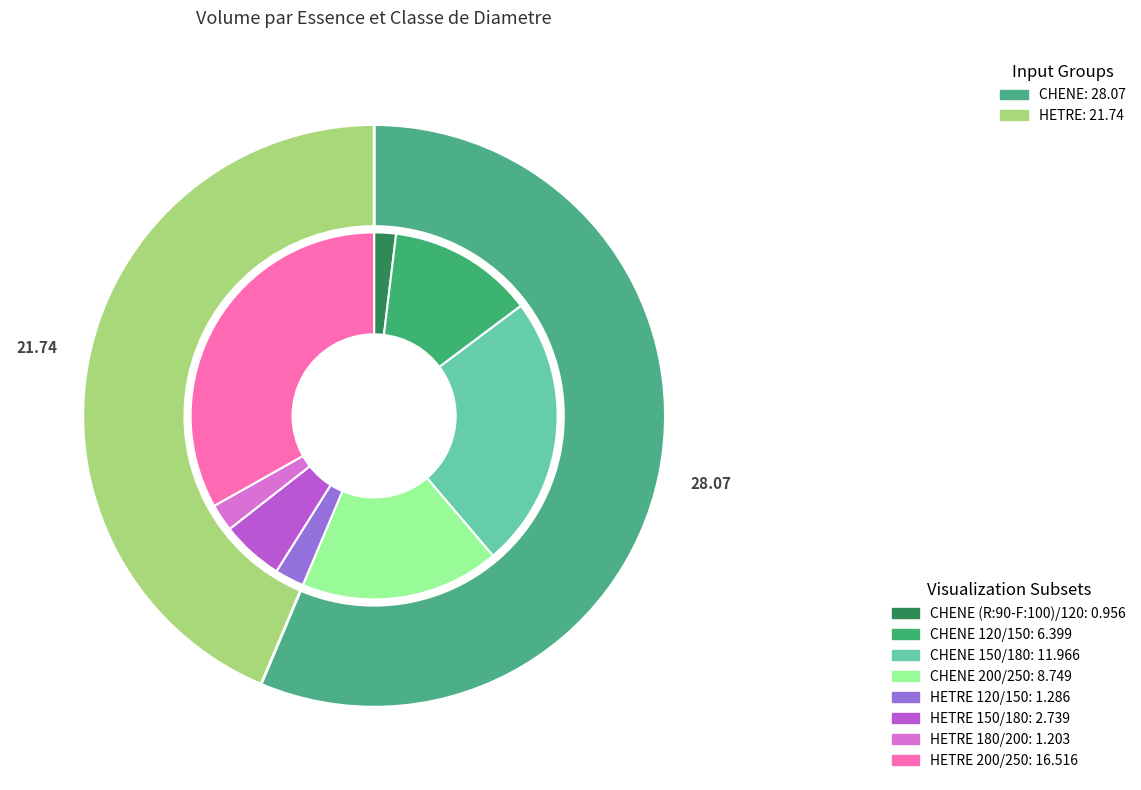

Between 2 and 3, which series saw the biggest shift?

HETRE